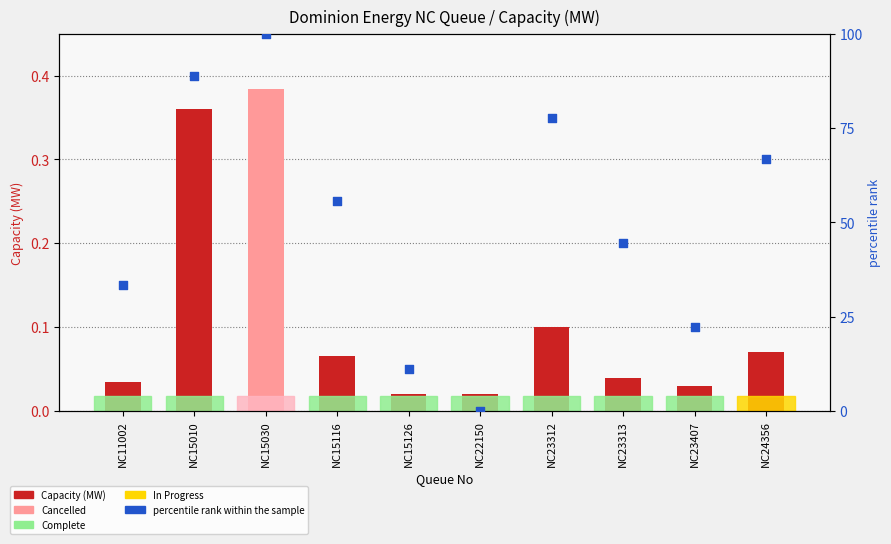

Which series has the largest Y range (max minus min)?

percentile rank within the sample